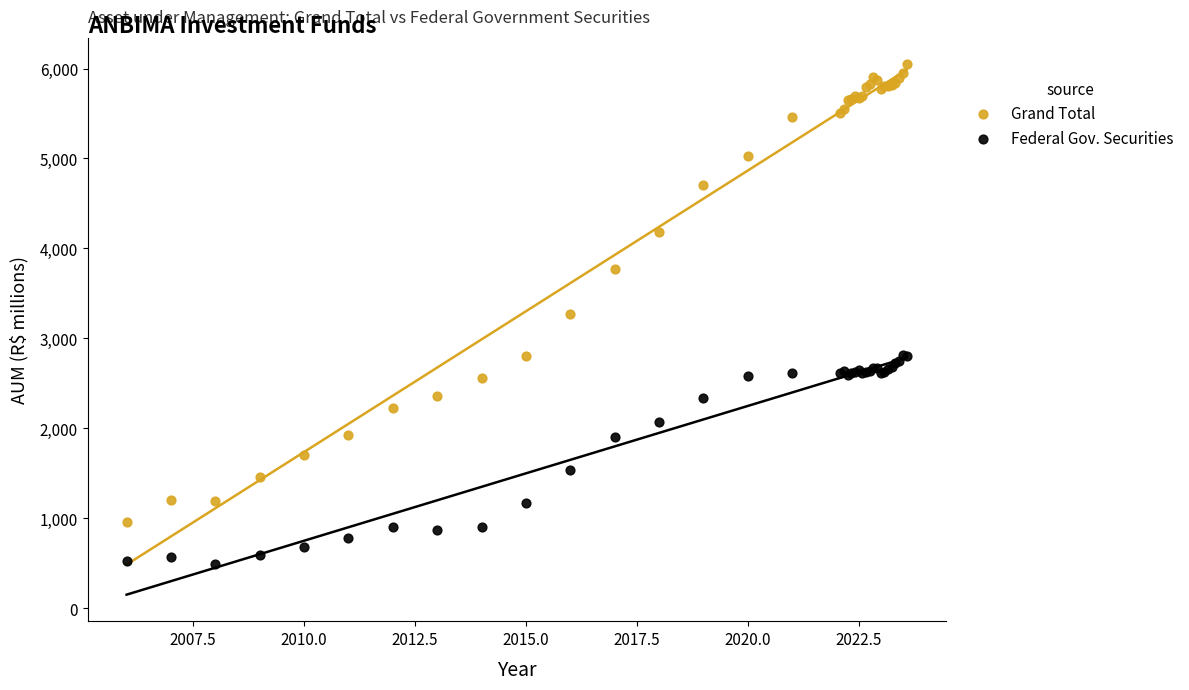

Which series contains the lowest Y value?

Federal Gov. Securities